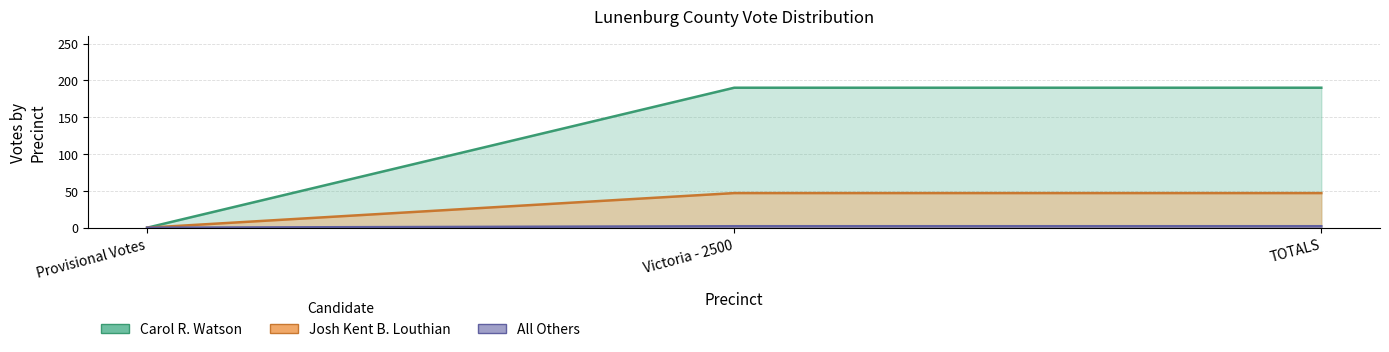

What is the label of the 1st point from the left?

Provisional Votes